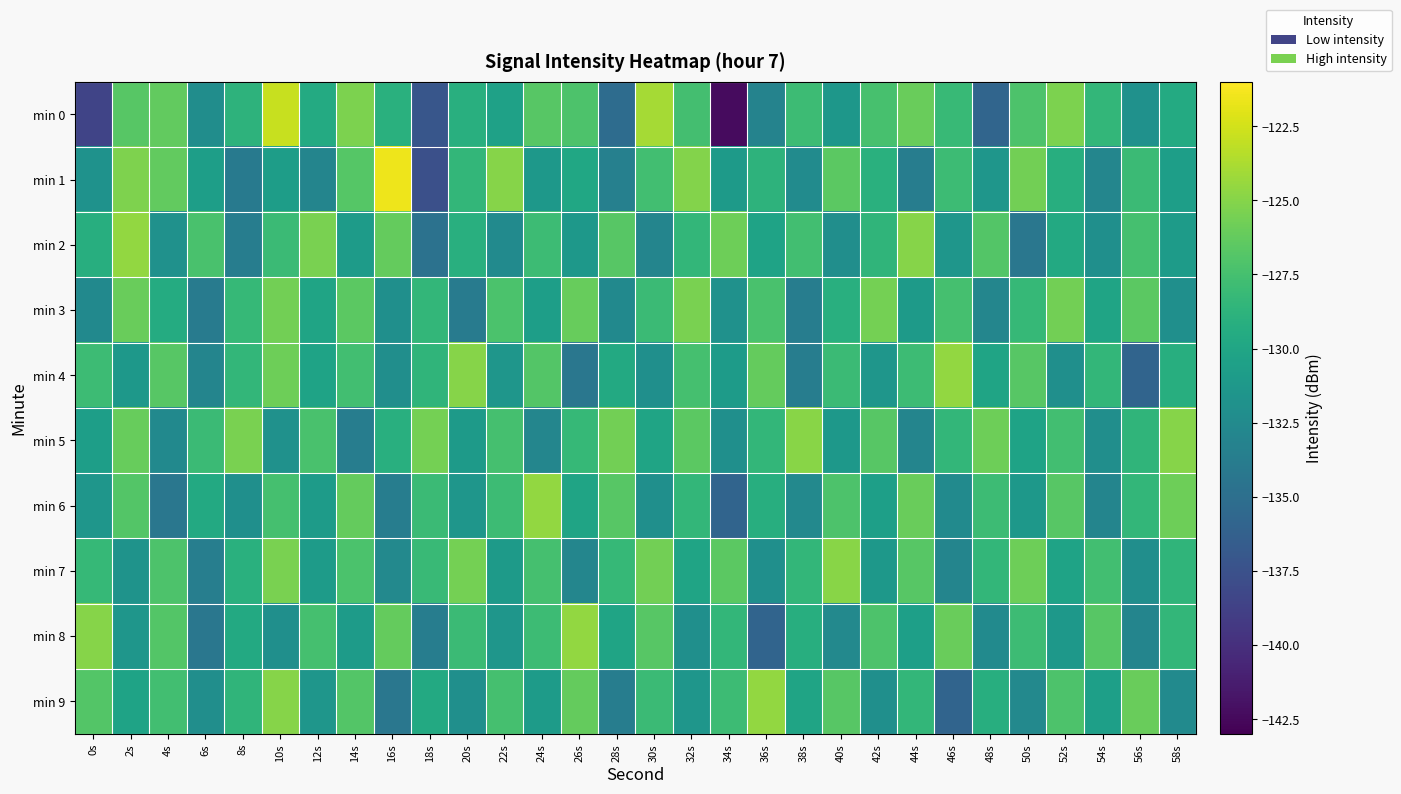

Which series changed the most between 18s and 36s?

min 1